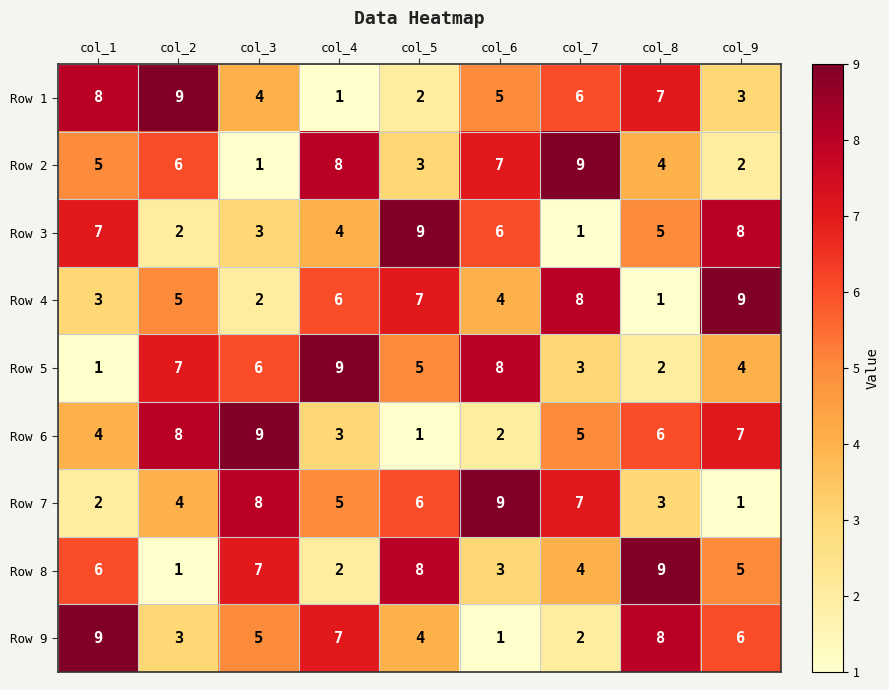

What is the difference between the highest and lowest values at col_9?

8